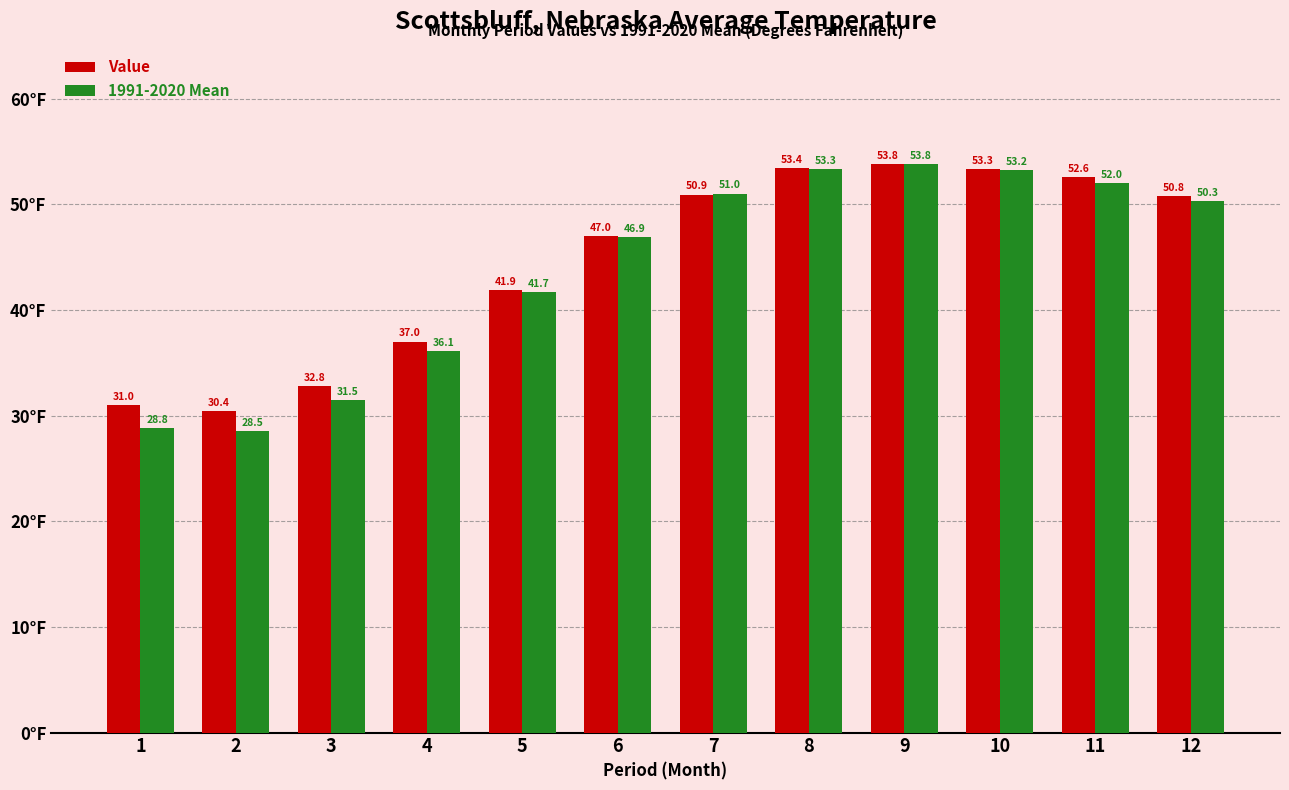

What is the difference between the second highest and minimum values in the 1991-2020 Mean series?

24.8